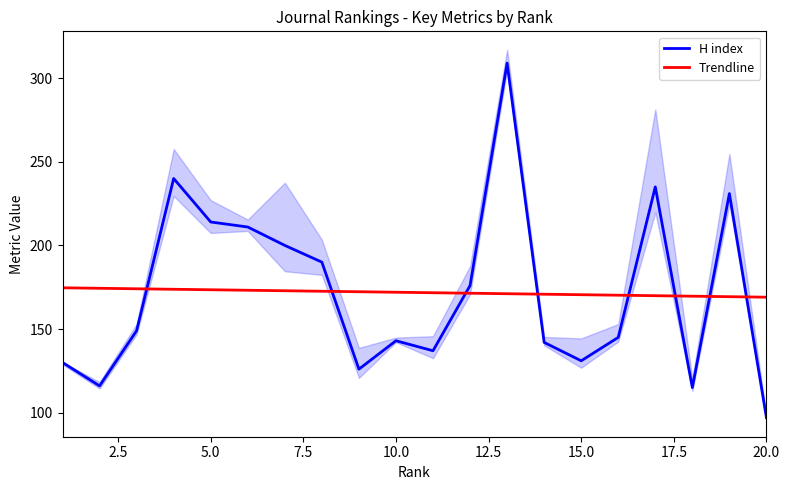

How many times do H index and Trendline cross each other?

8